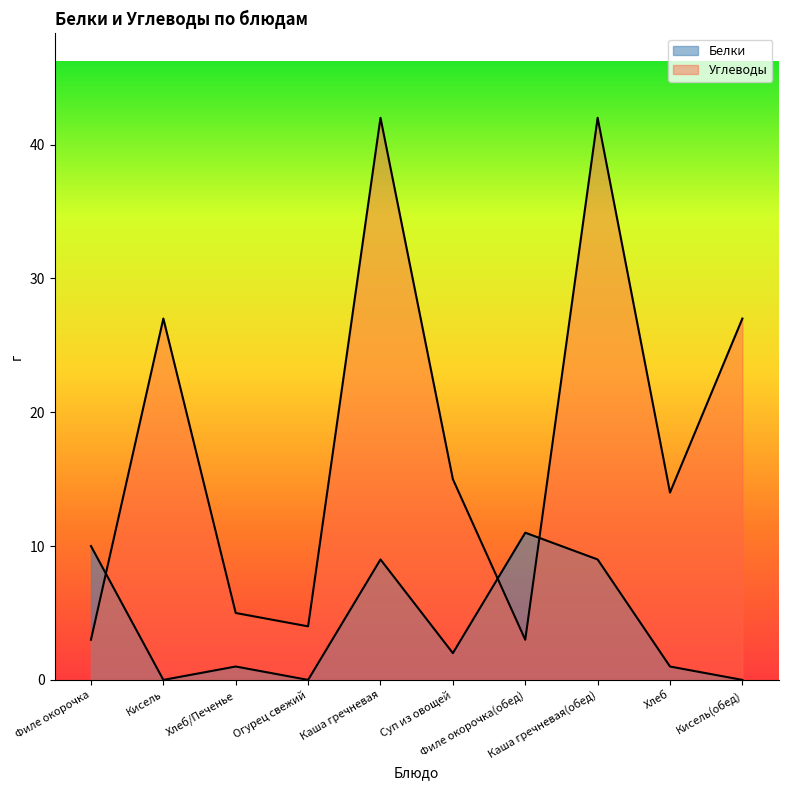

Which series changed the most between Огурец свежий and Суп из овощей?

Углеводы